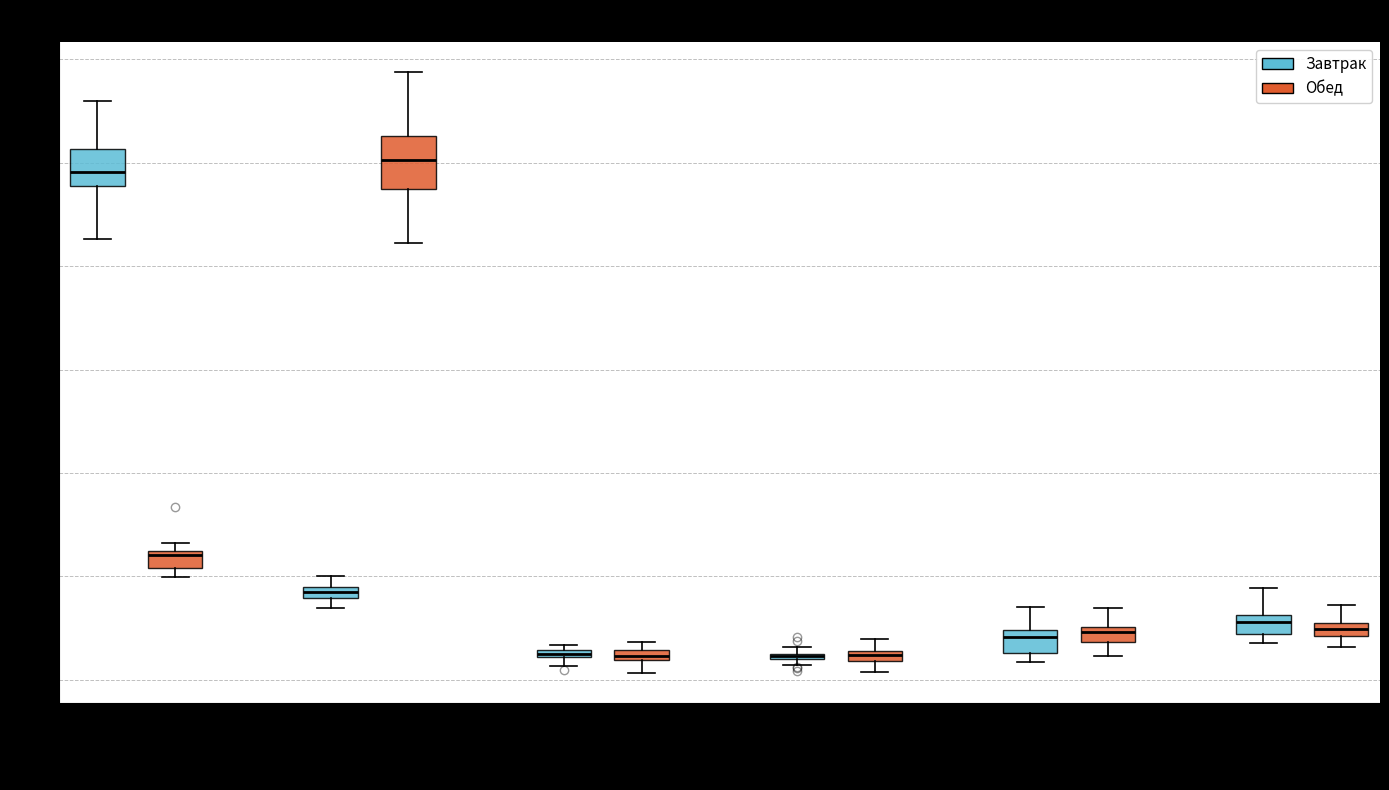

Which box is the tallest, from its lower edge to its upper edge?

салат/суп (Обед)